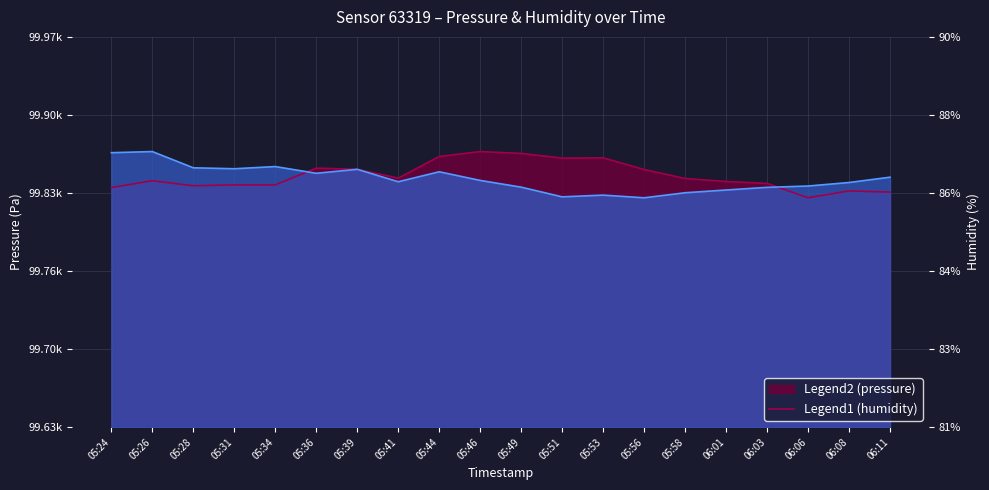

True or false: humidity and pressure intersect in this chart.

True